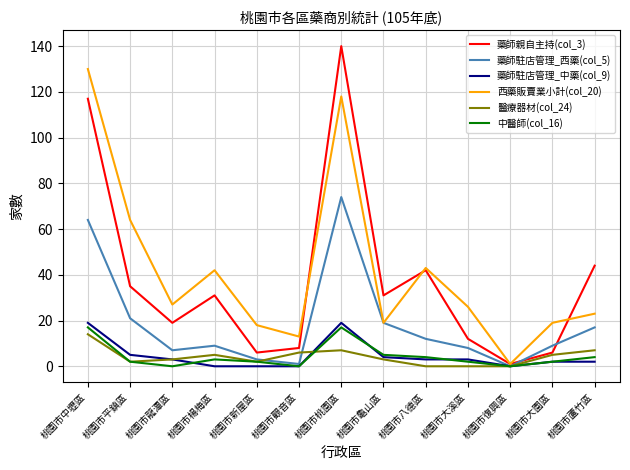

True or false: 西藥販賣業小計(col_20) has a value of 19 at 桃園市龜山區.

True